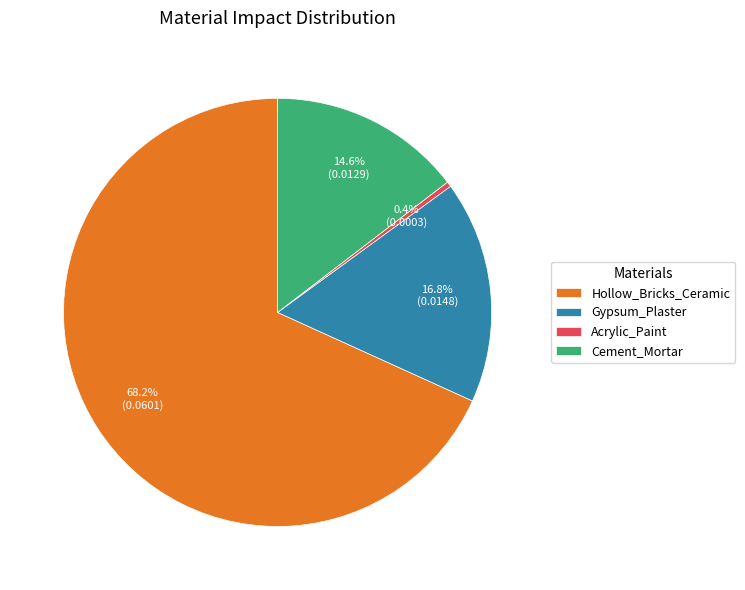

Which has a higher value, Hollow_Bricks_Ceramic or Cement_Mortar?

Hollow_Bricks_Ceramic